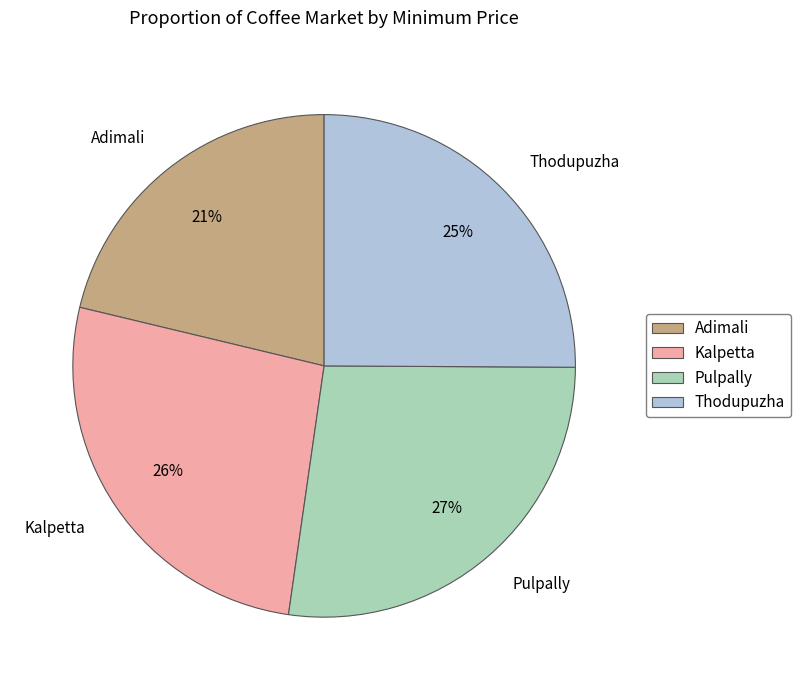

How many slices are in this pie chart?

4